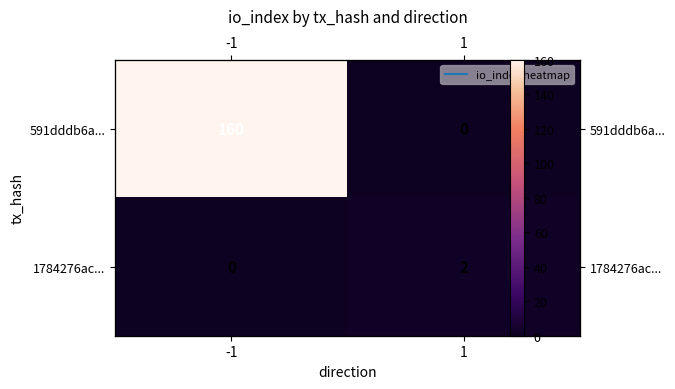

What is the sum of all 1784276ac... values?

2